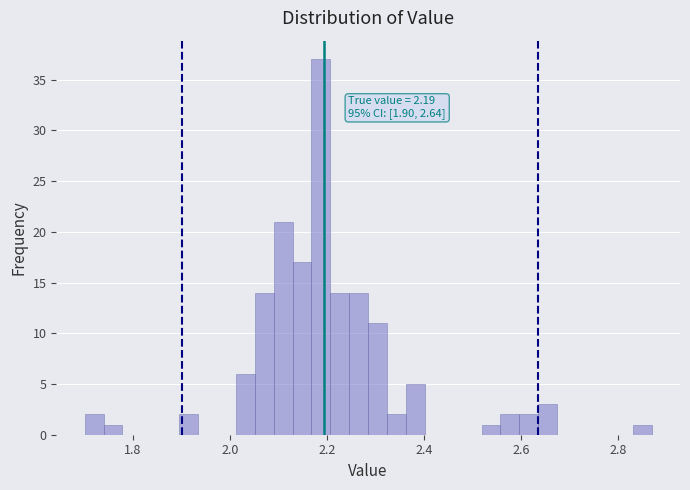

Read against the x-axis, roughly where is the centre of the tallest bar?

2.18